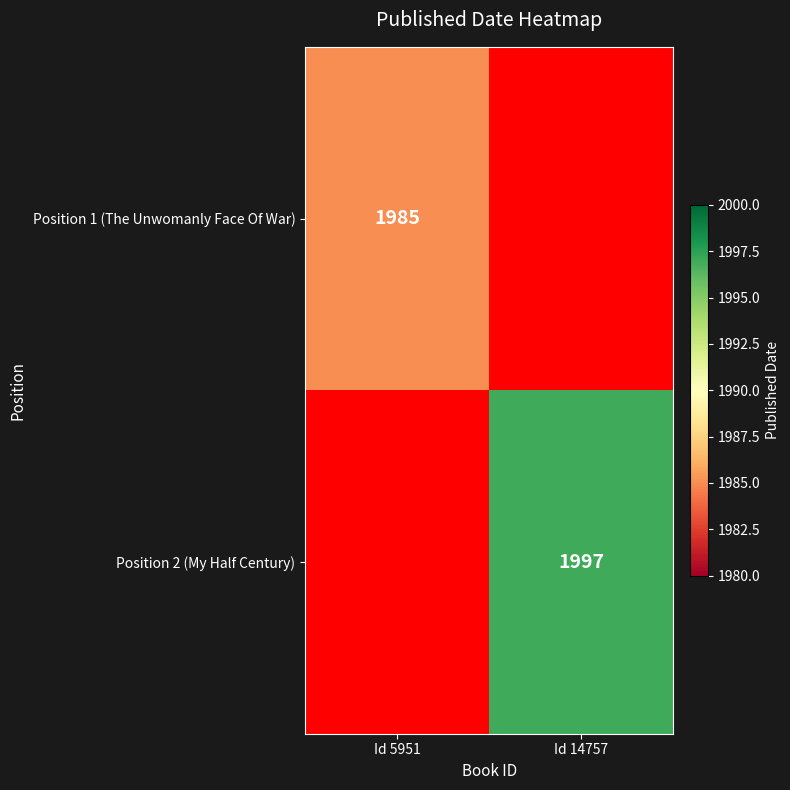

Is the value of Position 2 (My Half Century) at Id 14757 greater than the value of Position 1 (The Unwomanly Face Of War) at Id 5951?

Yes